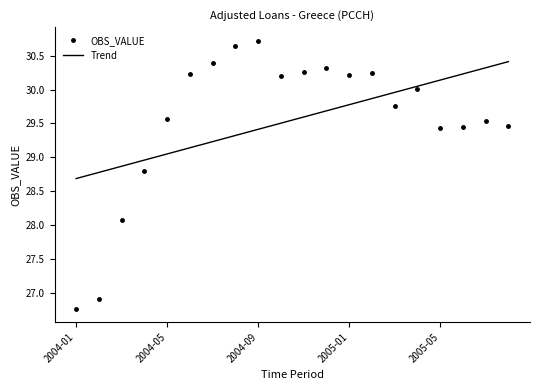

What is the minimum value shown in the chart?

26.8